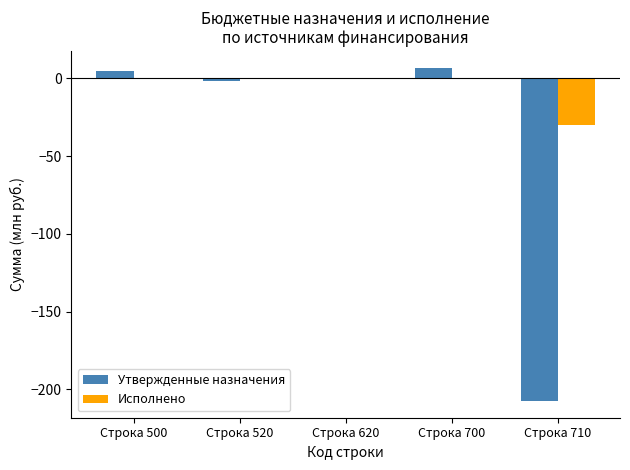

What is the sum of all Утвержденные назначения values?

-197.8